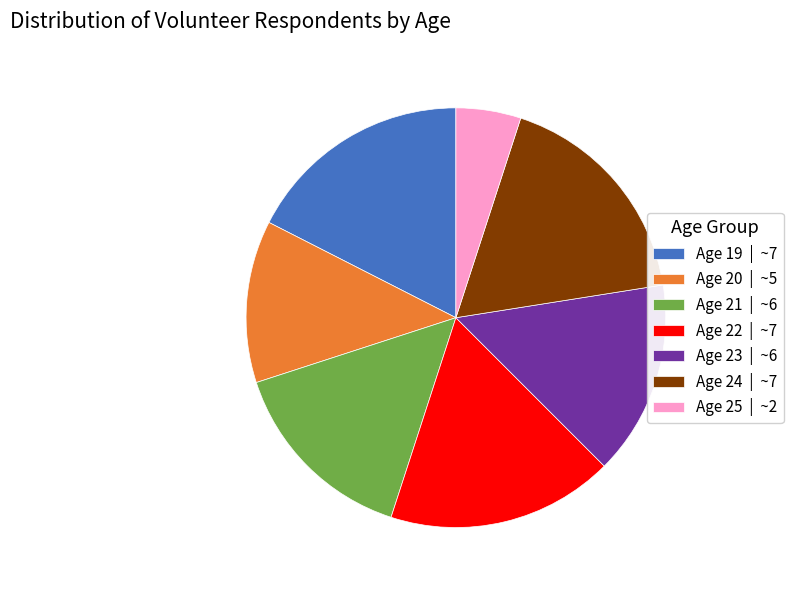

Does any single category account for the majority?

No